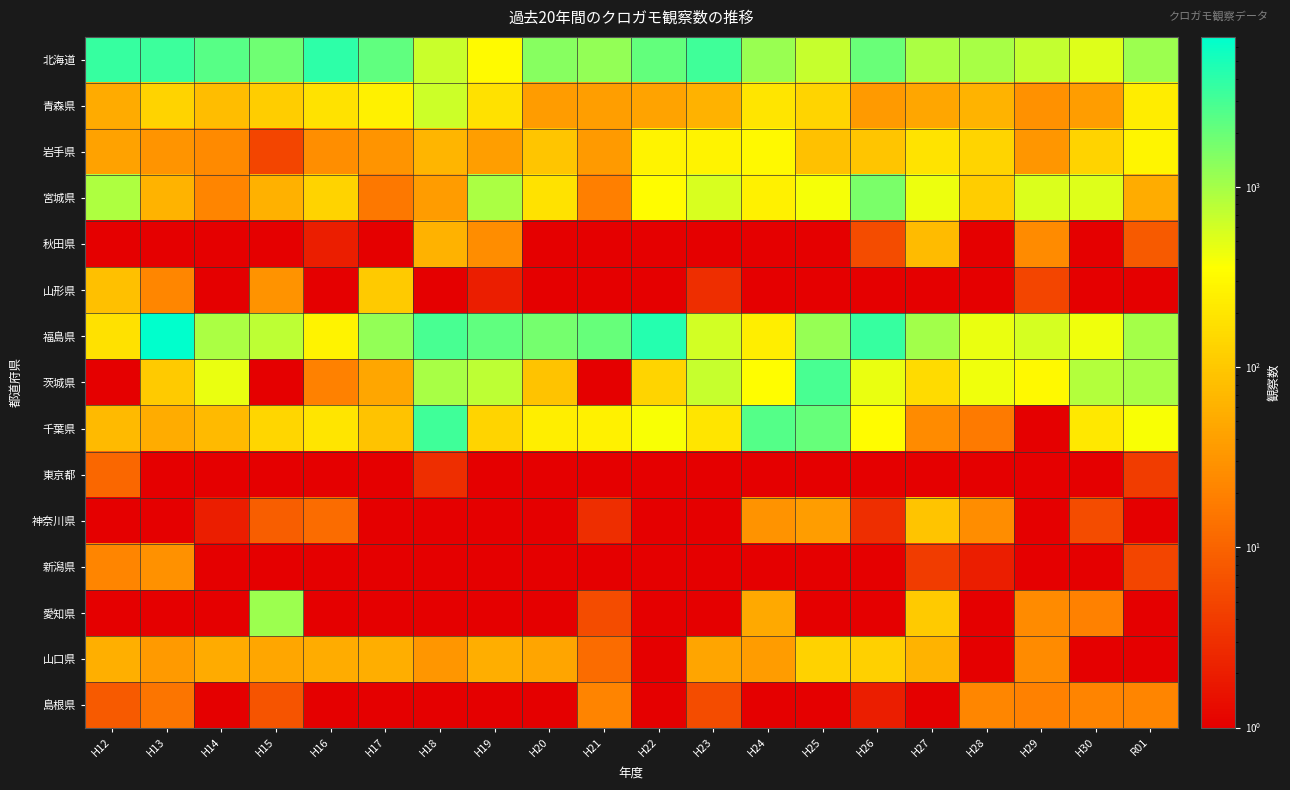

How many distinct data groups are displayed?

15